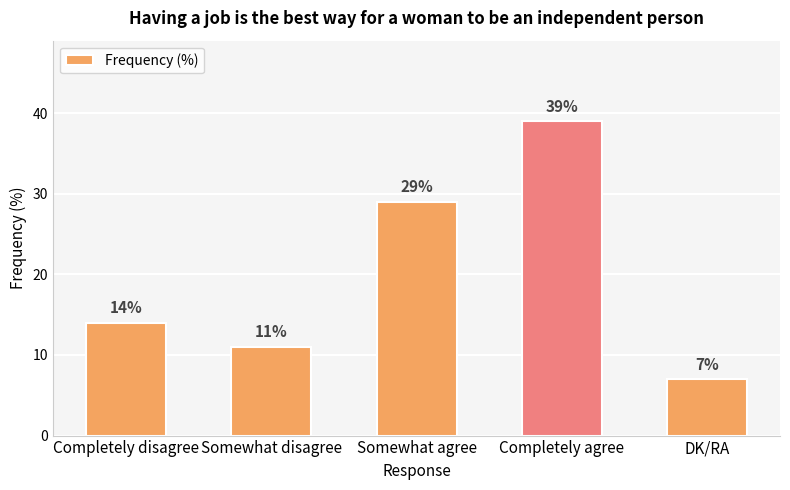

List the labels in order of value, smallest first.

DK/RA, Somewhat disagree, Completely disagree, Somewhat agree, Completely agree